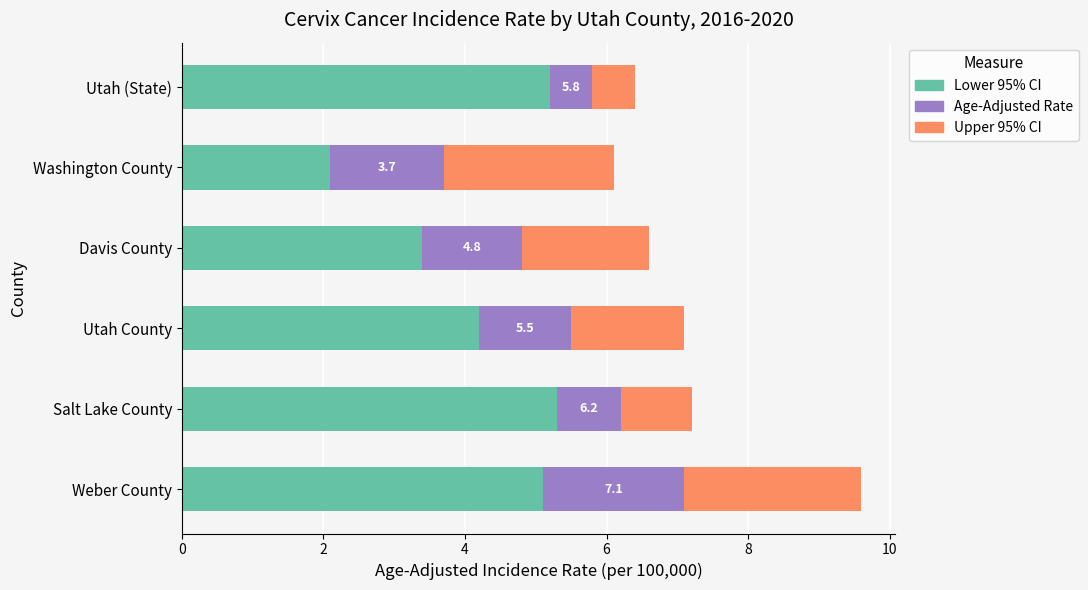

At which label is Lower 95% CI closest to 3?

Davis County